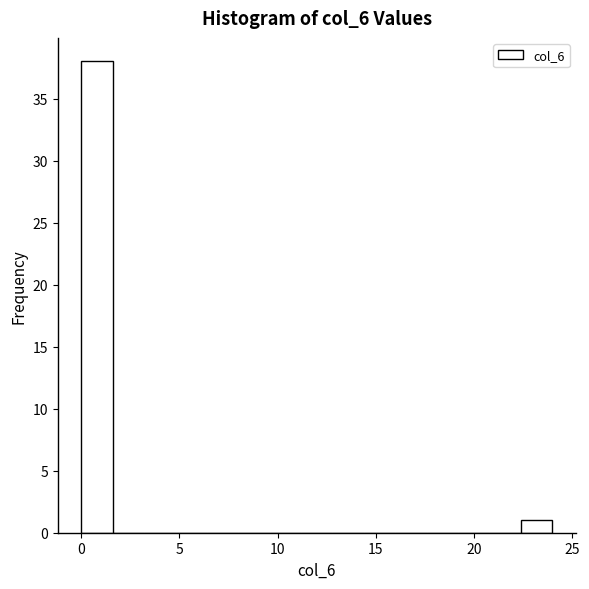

Read against the x-axis, roughly where is the centre of the tallest bar?

1.0